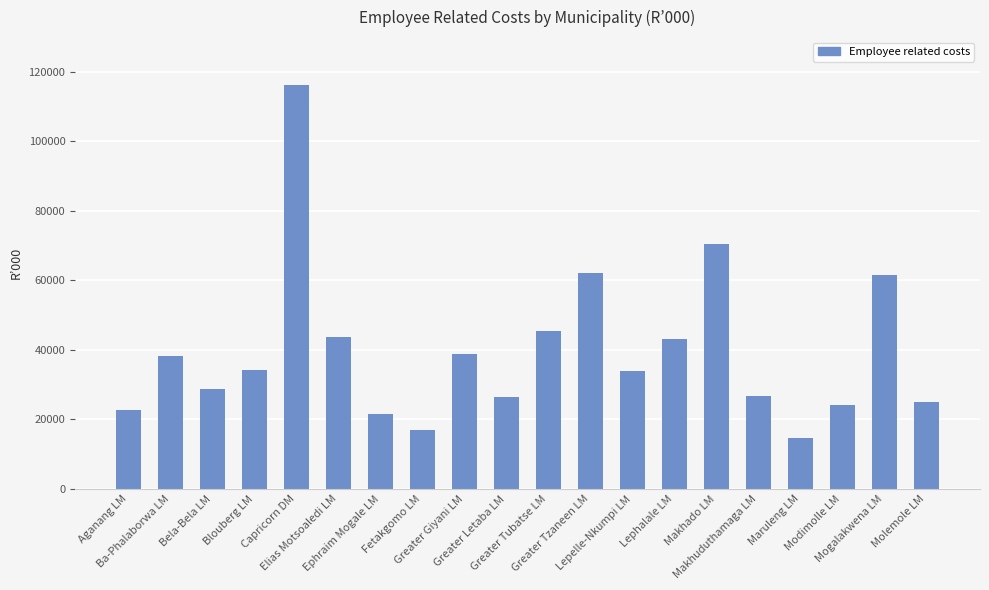

Is it true that the value at Aganang LM is 22775?

True